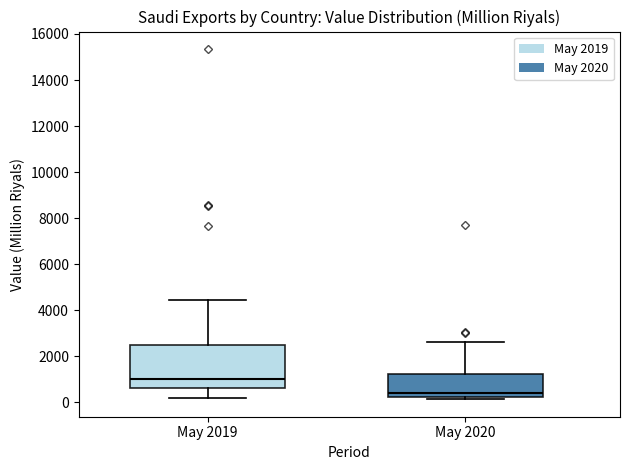

Which box's median line is the lowest?

May 2020